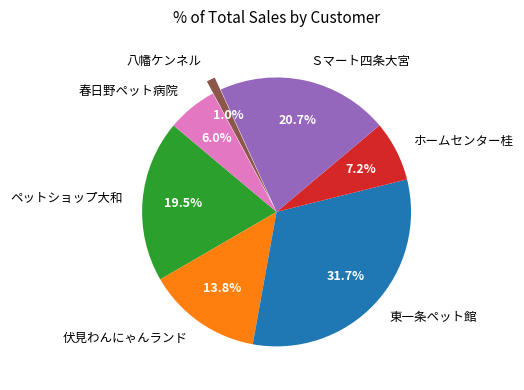

To the nearest percent, what is the difference between the 伏見わんにゃんランド and 東一条ペット館 slice percentages?

18%